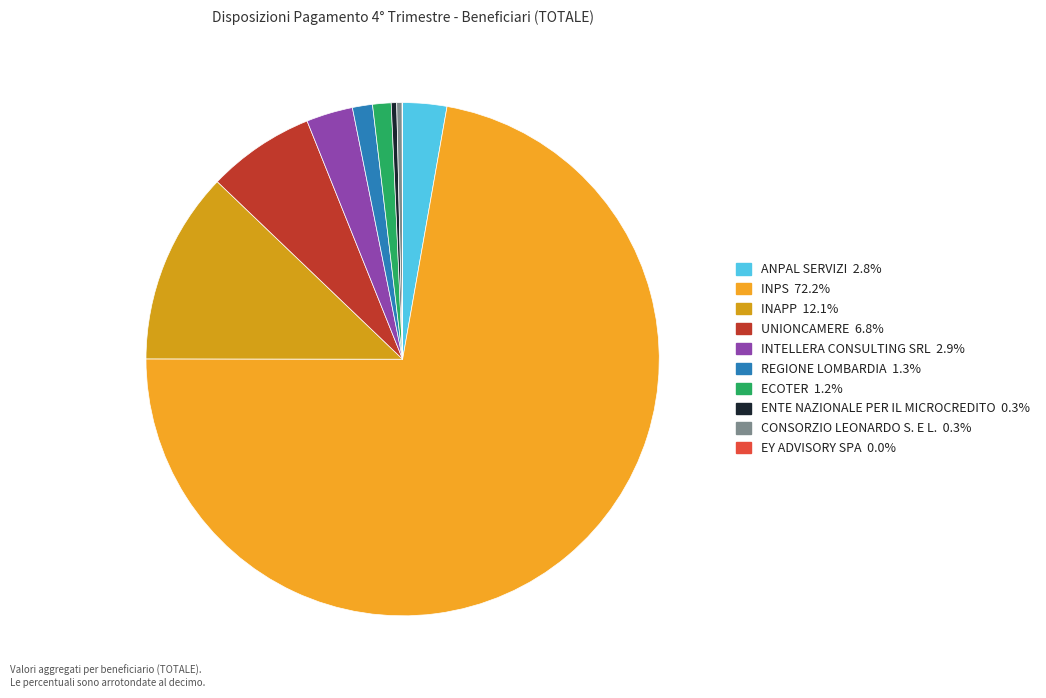

Is it true that REGIONE LOMBARDIA is 1% of the pie?

True